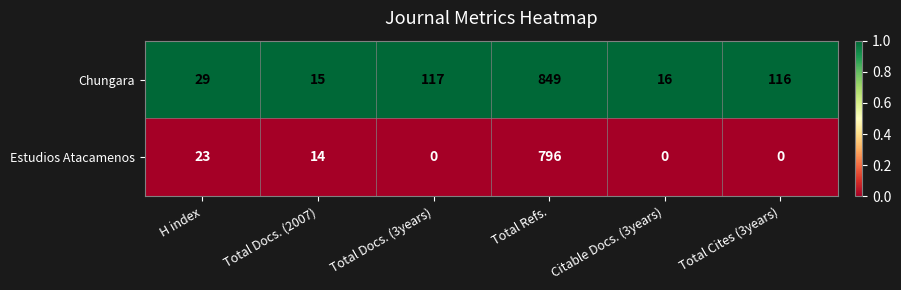

Reading left to right, list all the values displayed in this chart.

Chungara: 29	15	117	849	16	116
Estudios Atacamenos: 23	14	0	796	0	0